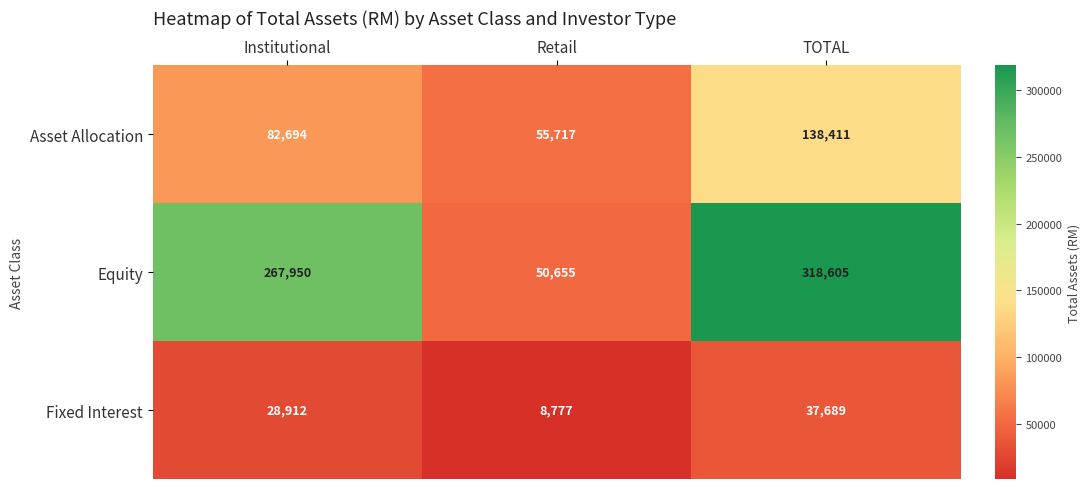

What is the minimum value for Equity?

50655